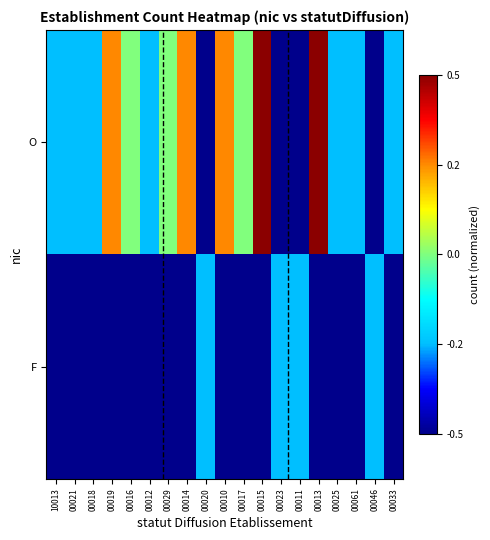

Which label corresponds to the largest value in the chart?

00015